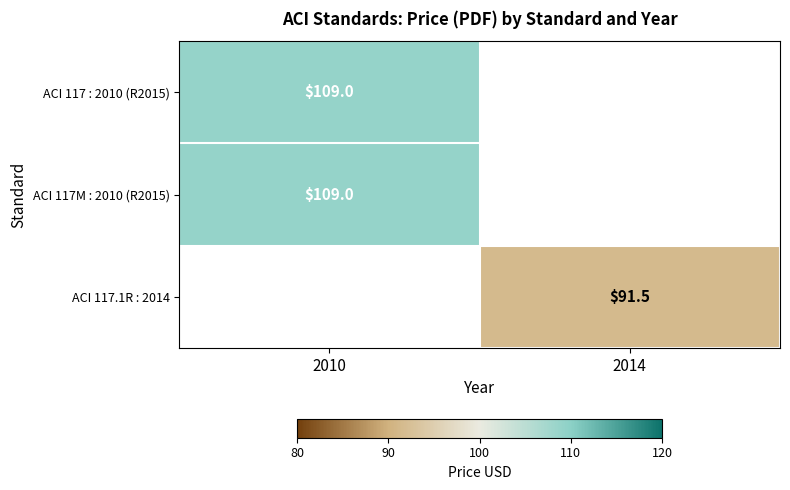

True or false: ACI 117 : 2010 (R2015) has a value of 109.0 at 2010.

True